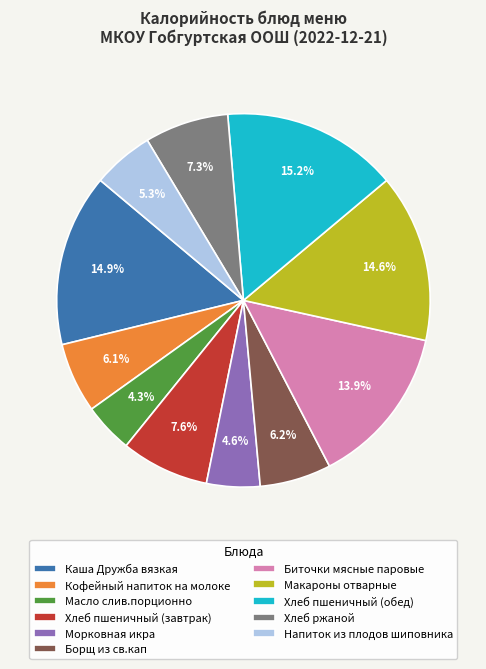

To the nearest percent, what portion does Хлеб пшеничный (обед) represent?

15%